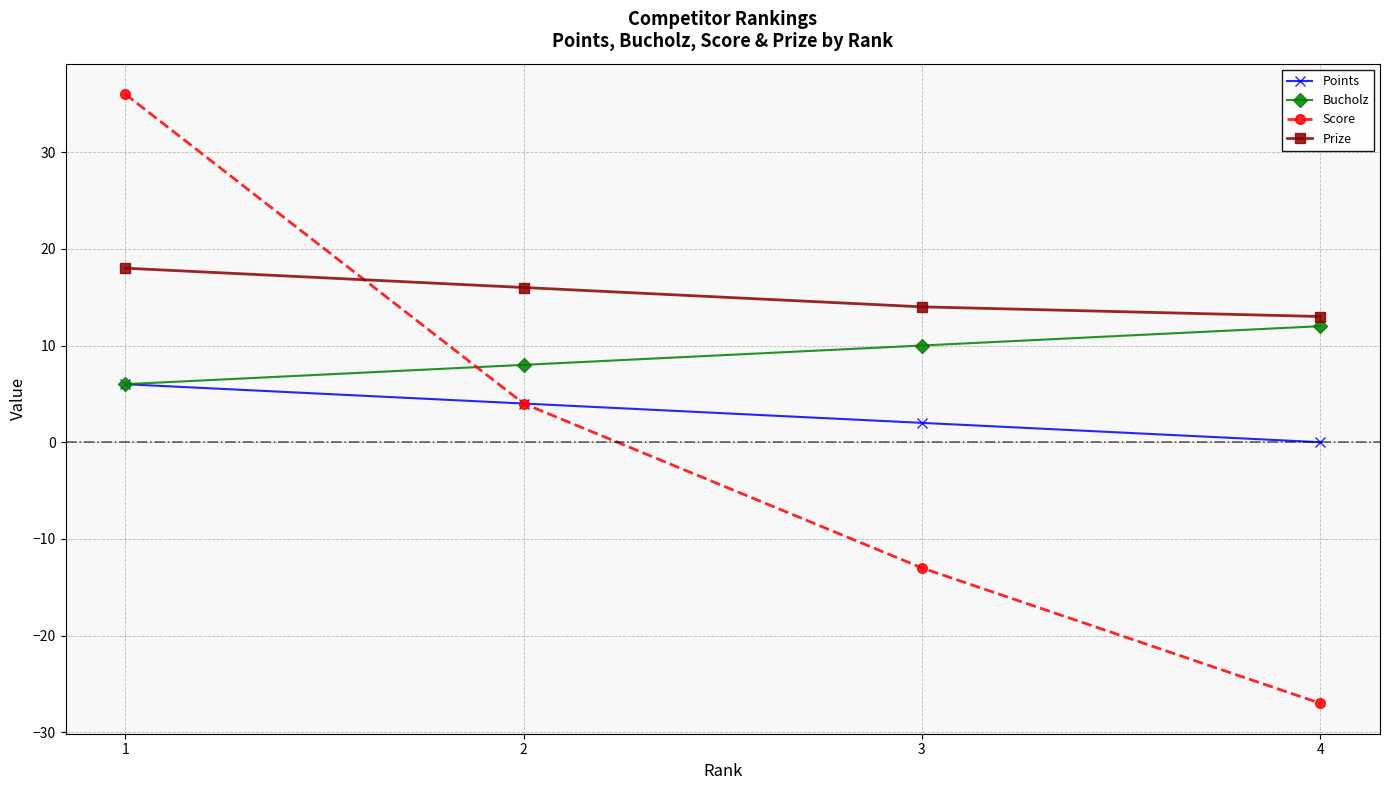

What is the sum of the Points values at 1 and 3?

8